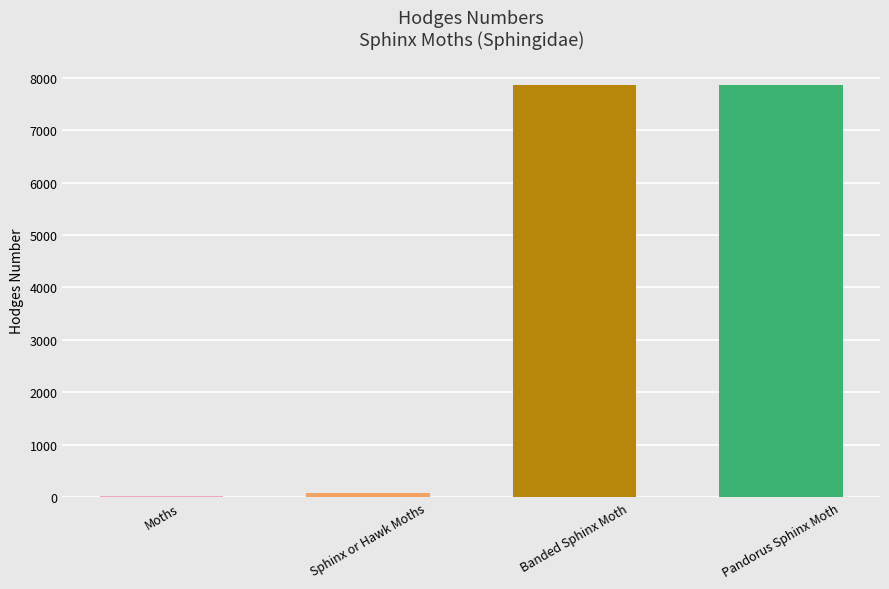

What is the difference between the values at Moths and Sphinx or Hawk Moths?

60.4